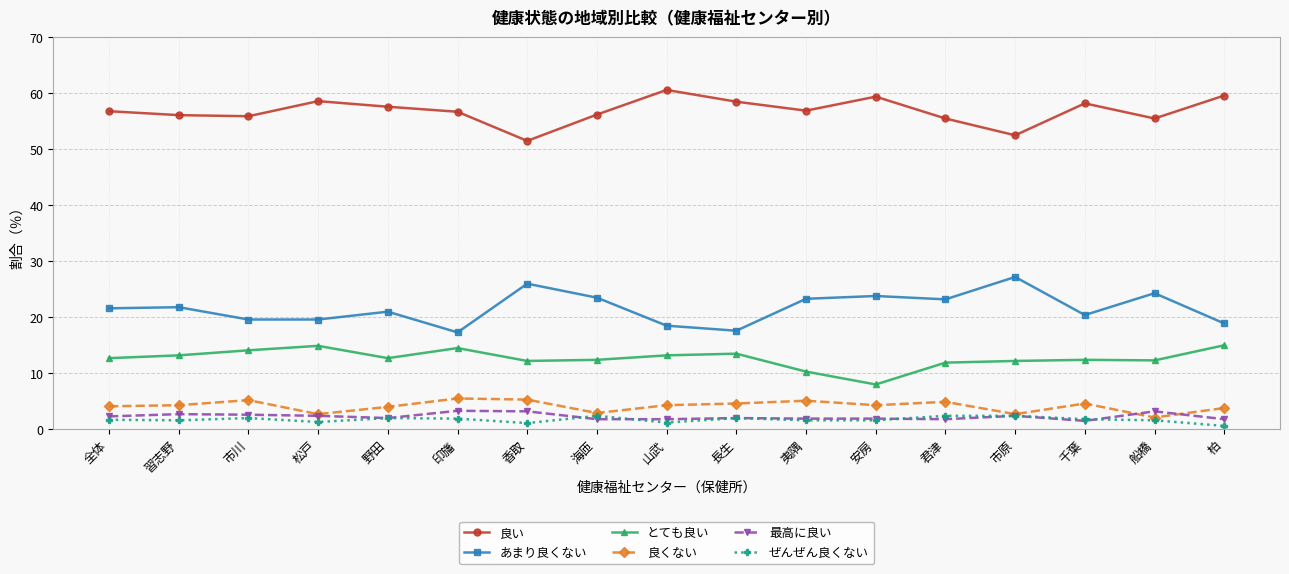

What is the highest value of the 良い series?

60.6